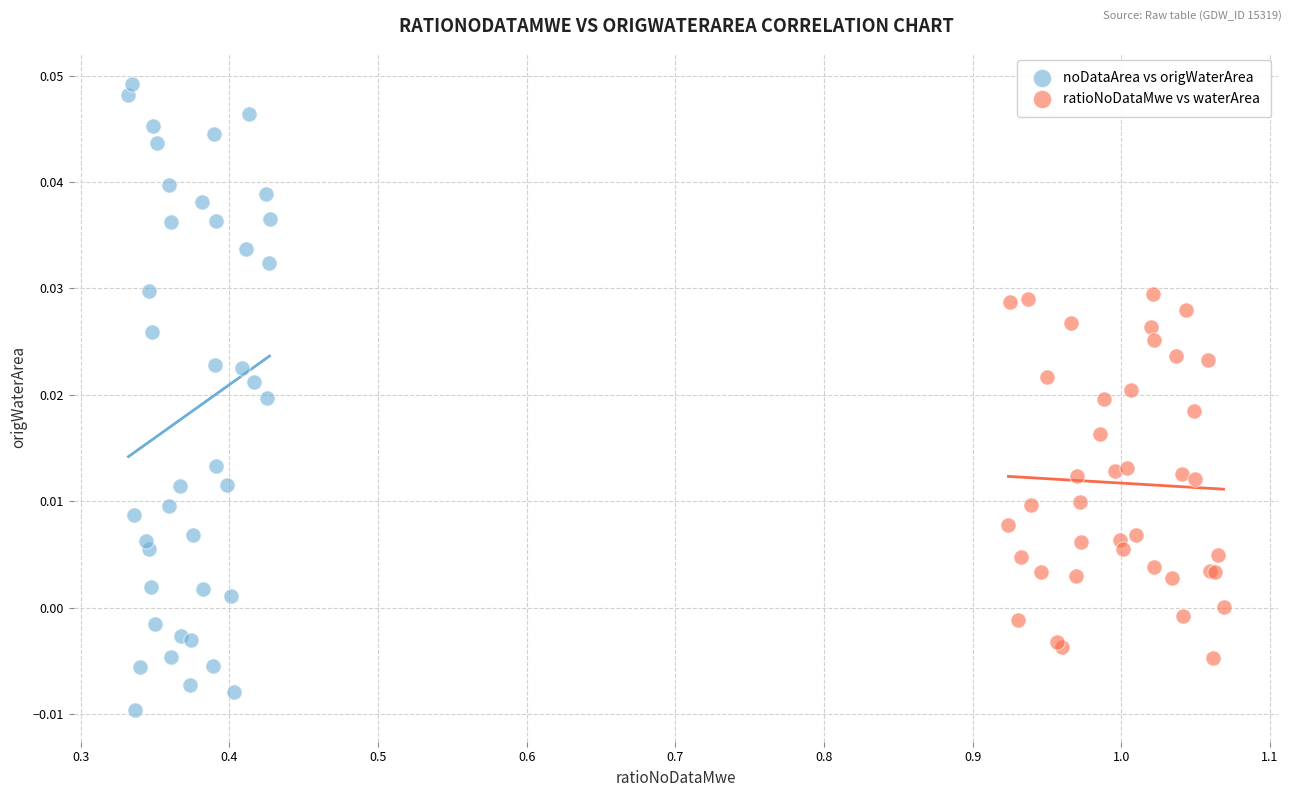

Which series has the largest Y range (max minus min)?

noDataArea vs origWaterArea